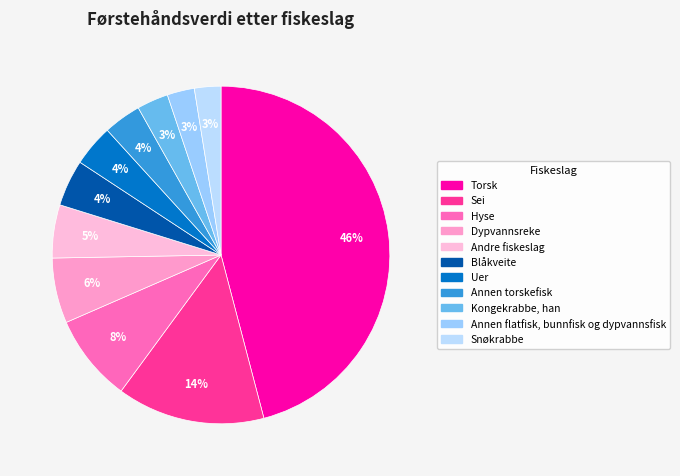

To the nearest percent, what percentage of the pie is Kongekrabbe, han?

3%